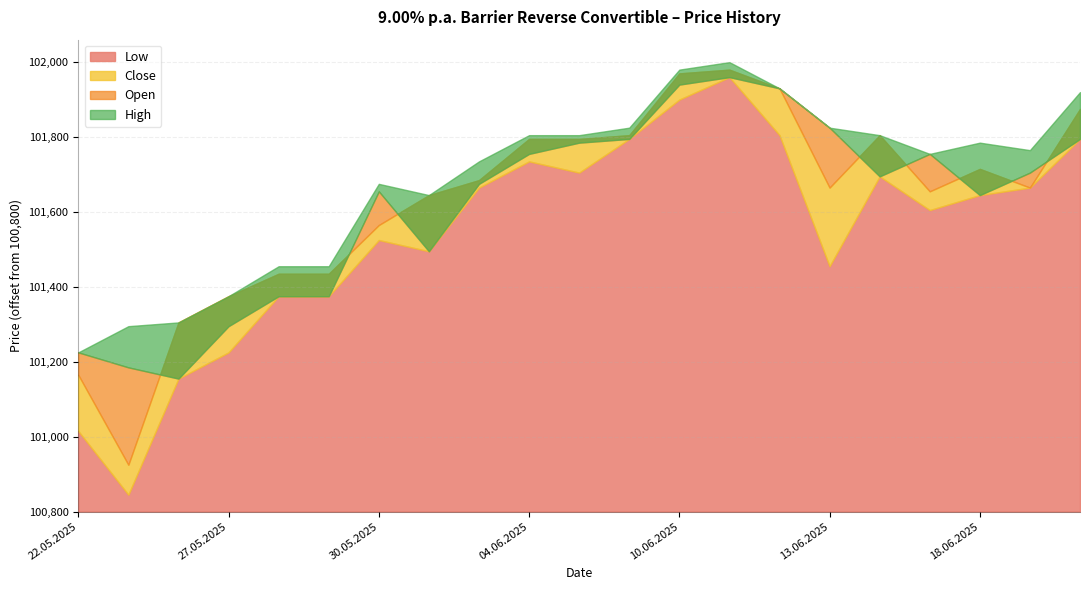

List the labels in order of Close value, largest first.

11.06.2025, 10.06.2025, 12.06.2025, 20.06.2025, 06.06.2025, 16.06.2025, 04.06.2025, 05.06.2025, 18.06.2025, 03.06.2025, 13.06.2025, 19.06.2025, 17.06.2025, 02.06.2025, 30.05.2025, 28.05.2025, 29.05.2025, 27.05.2025, 26.05.2025, 22.05.2025, 23.05.2025